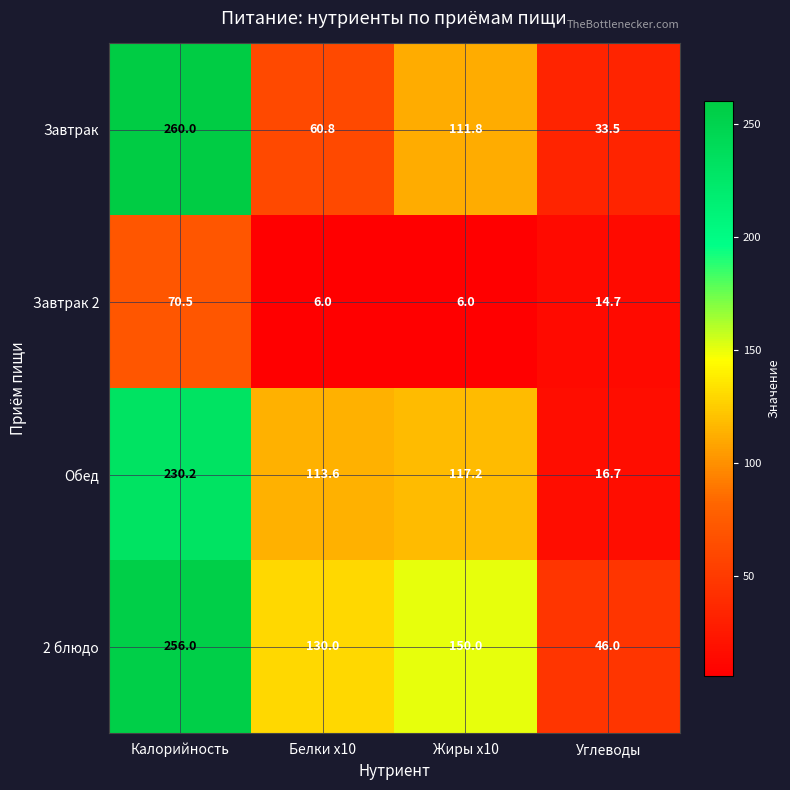

Is the value of Завтрак 2 at Калорийность greater than the value of Завтрак at Жиры x10?

No